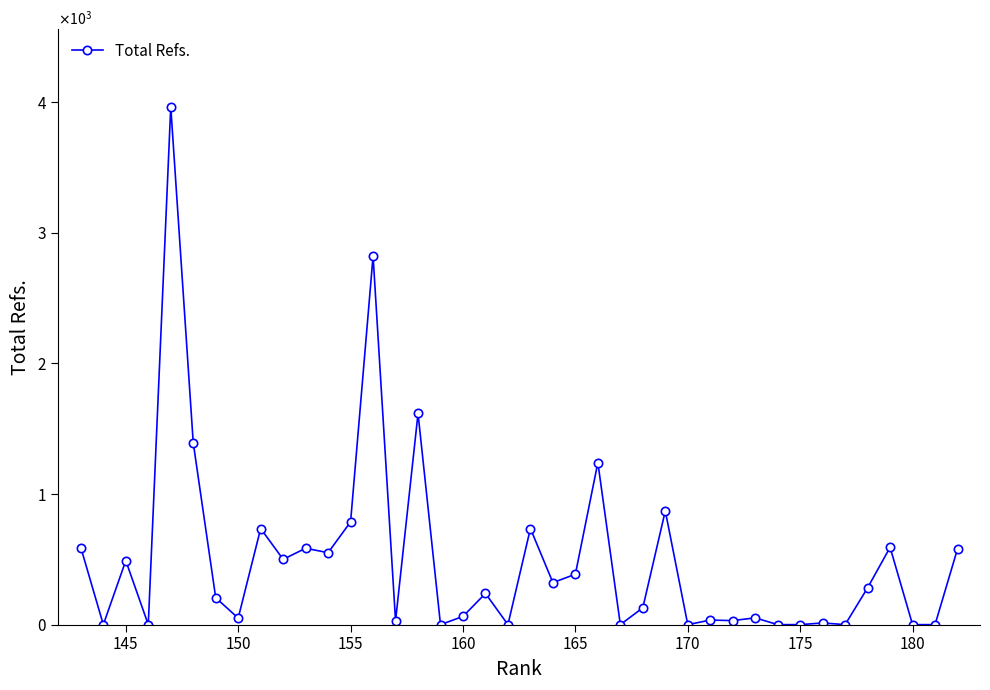

Does the chart have visible grid lines?

No